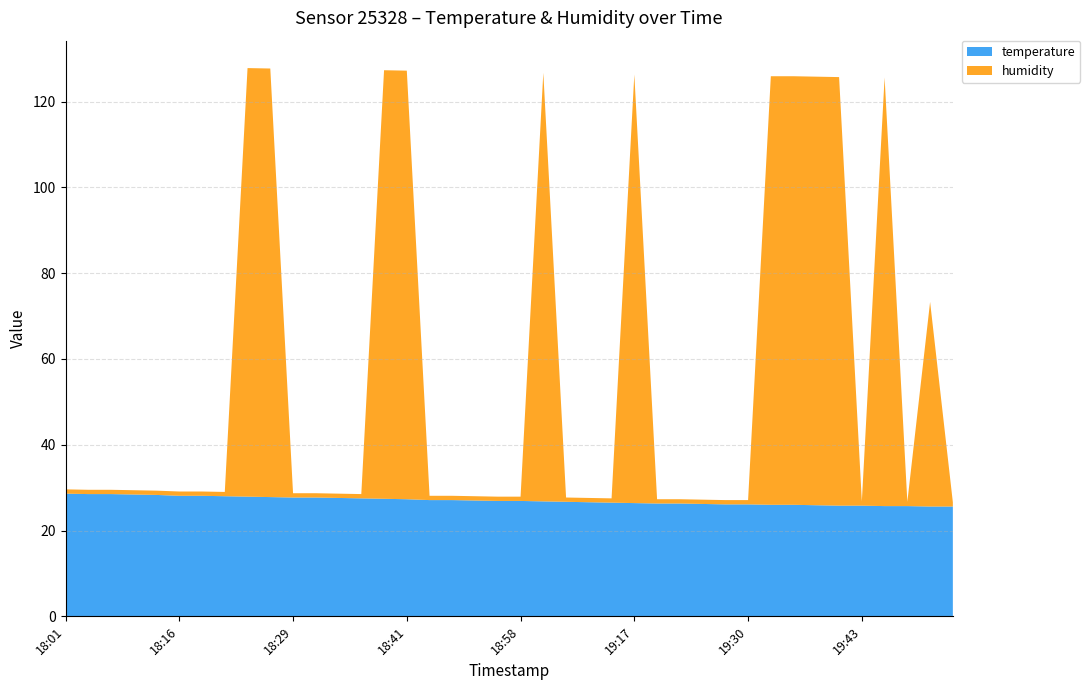

Reading left to right, extract all data points from this chart.

temperature: 18:01=28.6	18:03=28.5	18:06=28.5	18:08=28.4	18:11=28.3	18:16=28.1	18:19=28.1	18:21=28.0	18:24=27.9	18:26=27.8	18:29=27.7	18:31=27.7	18:34=27.6	18:36=27.5	18:39=27.4	18:41=27.3	18:47=27.1	18:50=27.1	18:52=27.0	18:55=26.9	18:58=26.9	19:00=26.8	19:06=26.7	19:09=26.6	19:15=26.5	19:17=26.4	19:20=26.3	19:22=26.3	19:25=26.2	19:28=26.1	19:30=26.1	19:33=26.0	19:36=26.0	19:38=25.9	19:41=25.8	19:43=25.8	19:46=25.7	19:48=25.7	19:51=25.6	19:53=25.6
humidity: 18:01=1.0	18:03=1.0	18:06=1.0	18:08=1.0	18:11=1.0	18:16=1.0	18:19=1.0	18:21=1.0	18:24=99.9	18:26=99.9	18:29=1.0	18:31=1.0	18:34=1.0	18:36=1.0	18:39=99.9	18:41=99.9	18:47=1.0	18:50=1.0	18:52=1.0	18:55=1.0	18:58=1.0	19:00=99.9	19:06=1.0	19:09=1.0	19:15=1.0	19:17=99.9	19:20=1.0	19:22=1.0	19:25=1.0	19:28=1.0	19:30=1.0	19:33=99.9	19:36=99.9	19:38=99.9	19:41=99.9	19:43=1.0	19:46=99.9	19:48=1.0	19:51=47.7	19:53=1.0